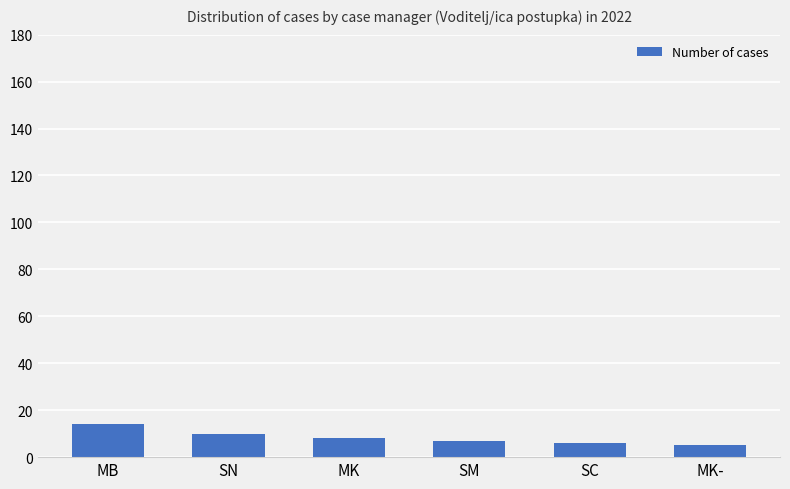

How many bars are there in total?

6